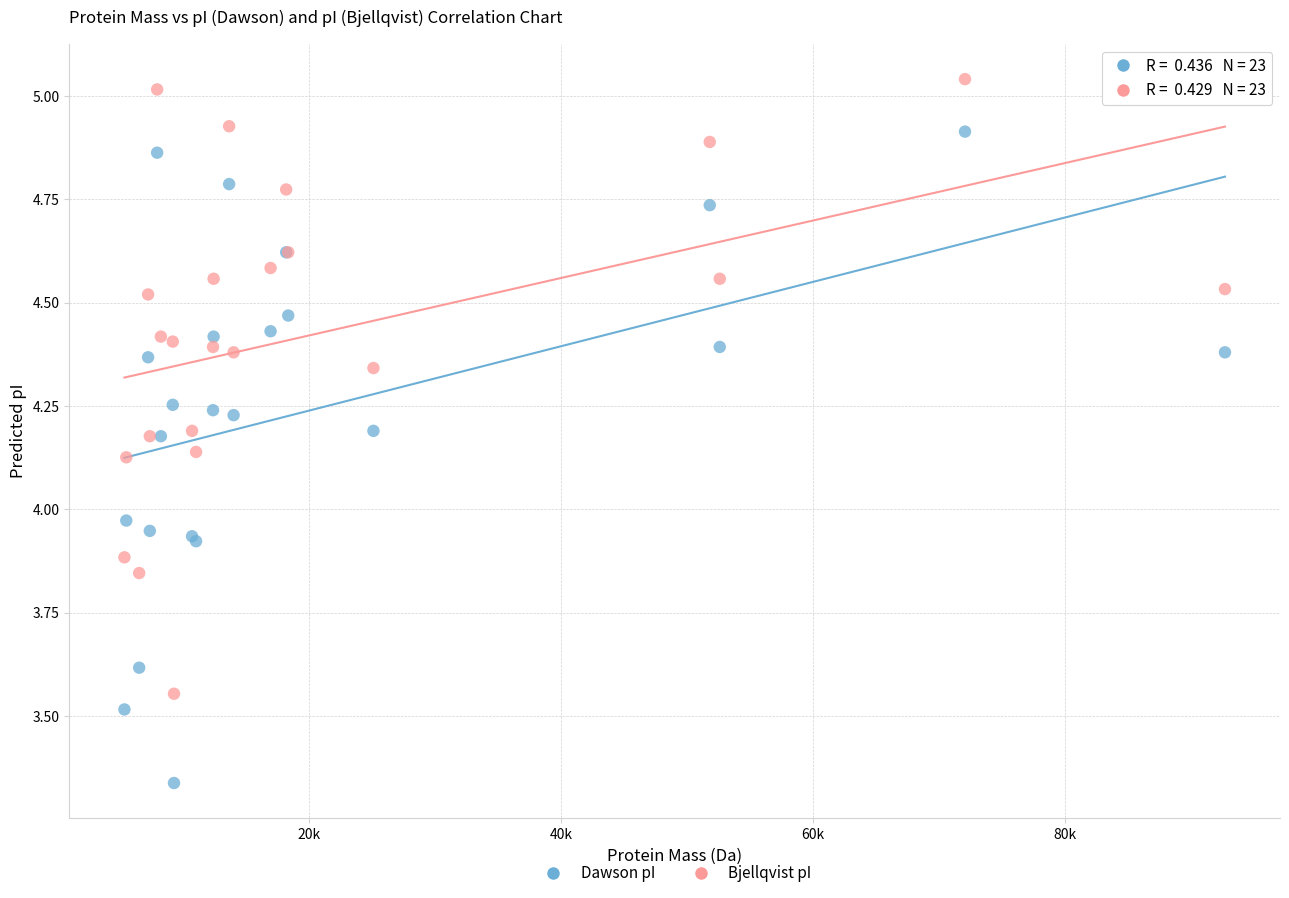

What is the X range (max minus min) for the scatter plot?

87285.6